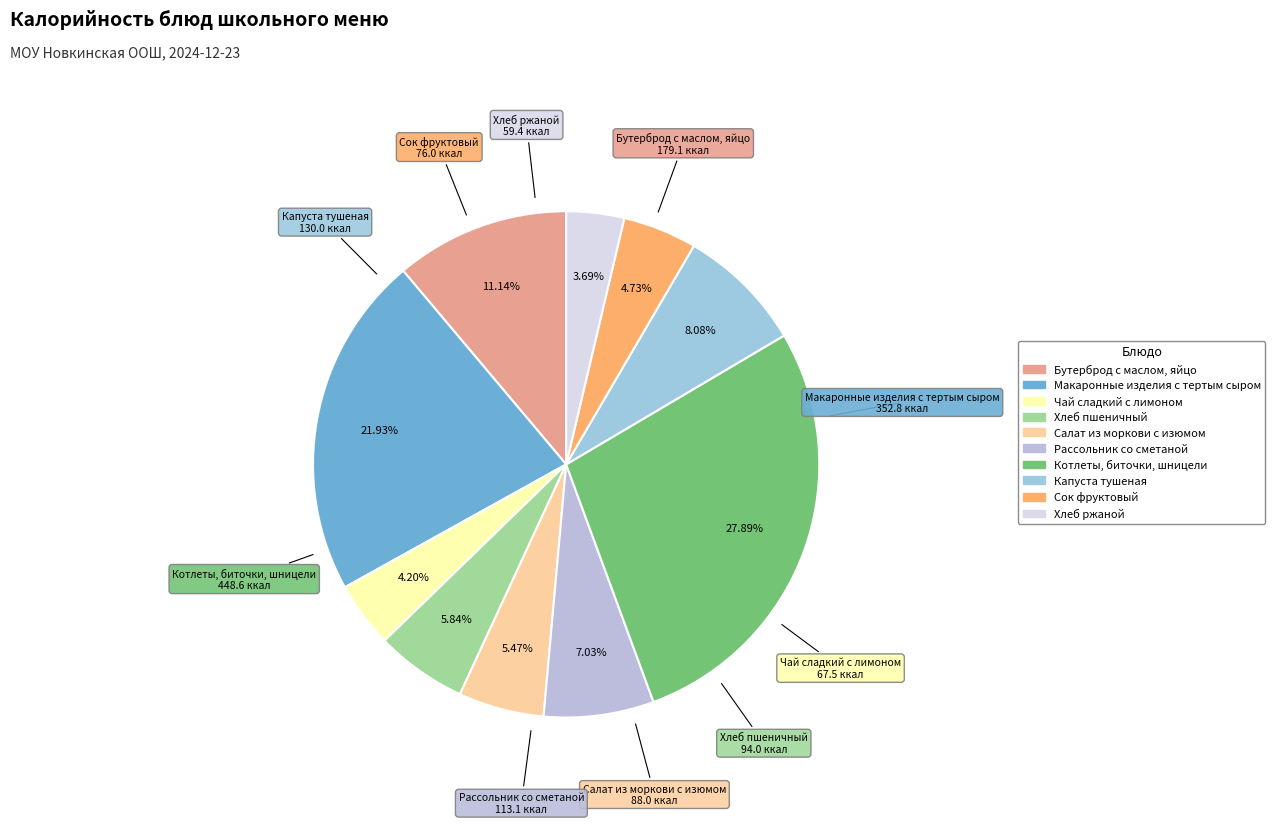

To the nearest percent, what portion does Рассольник со сметаной represent?

7%